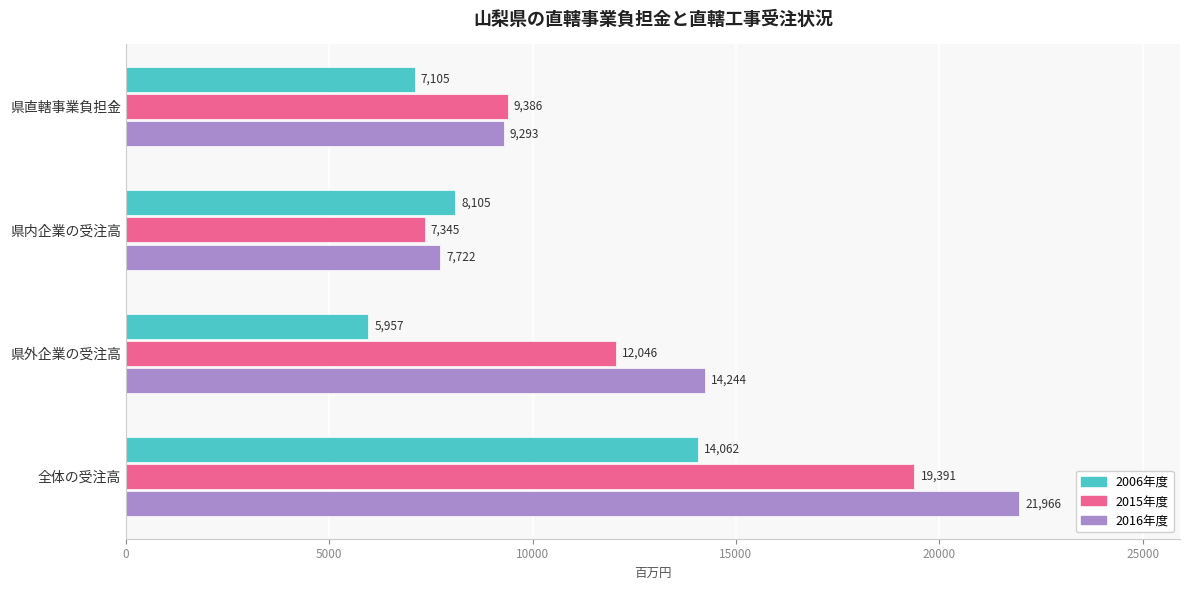

What is the maximum value shown in the chart?

21966